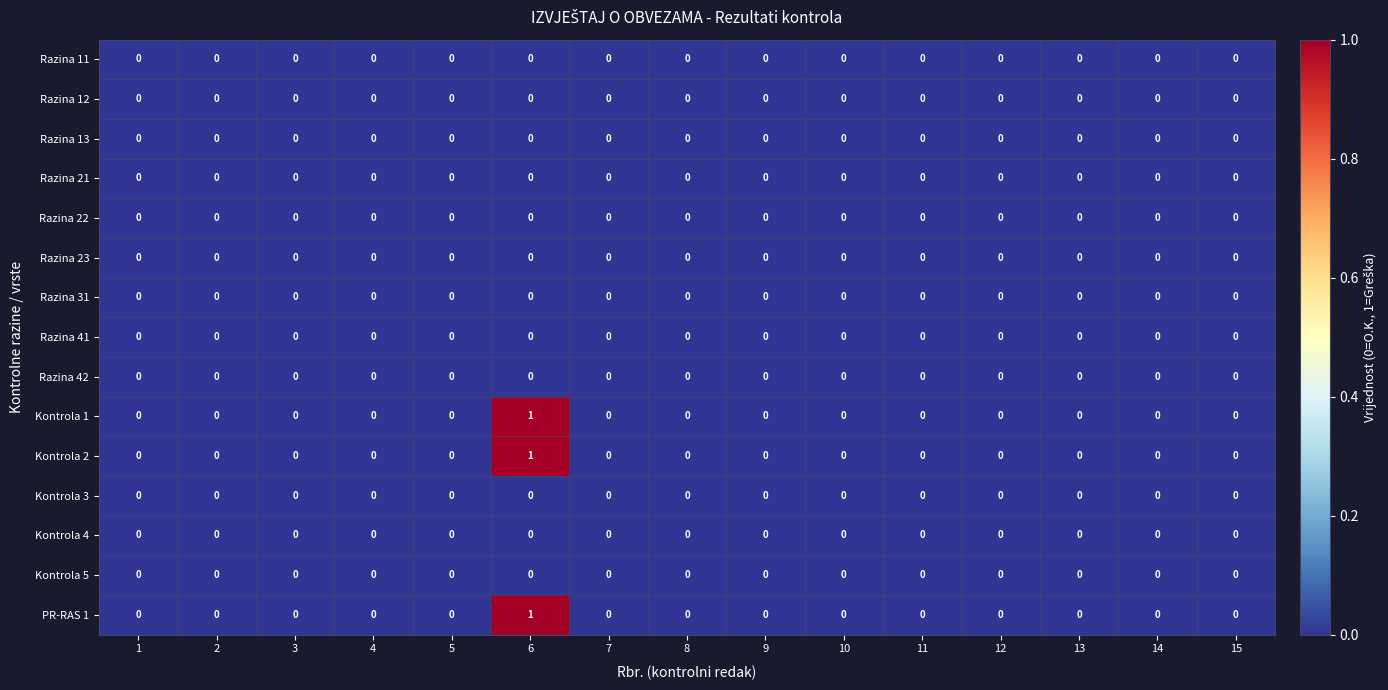

The value of Razina 21 at 6 is 0. True or false?

True